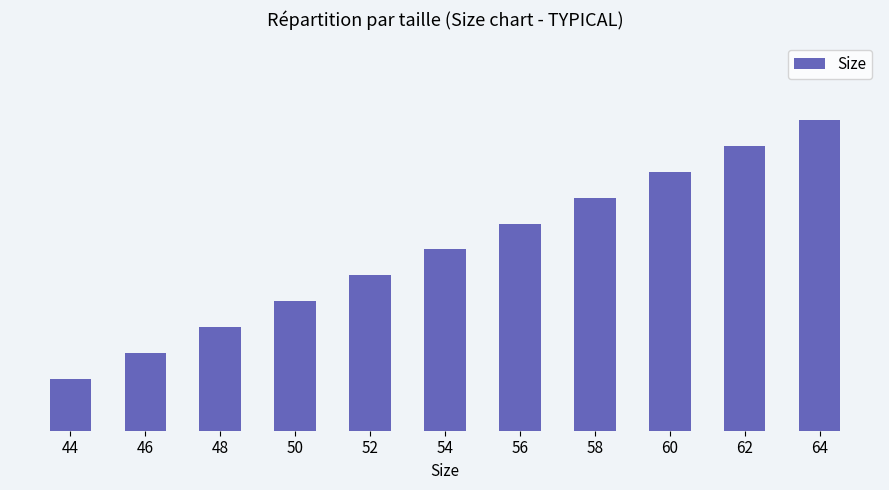

Are the bars horizontal?

No